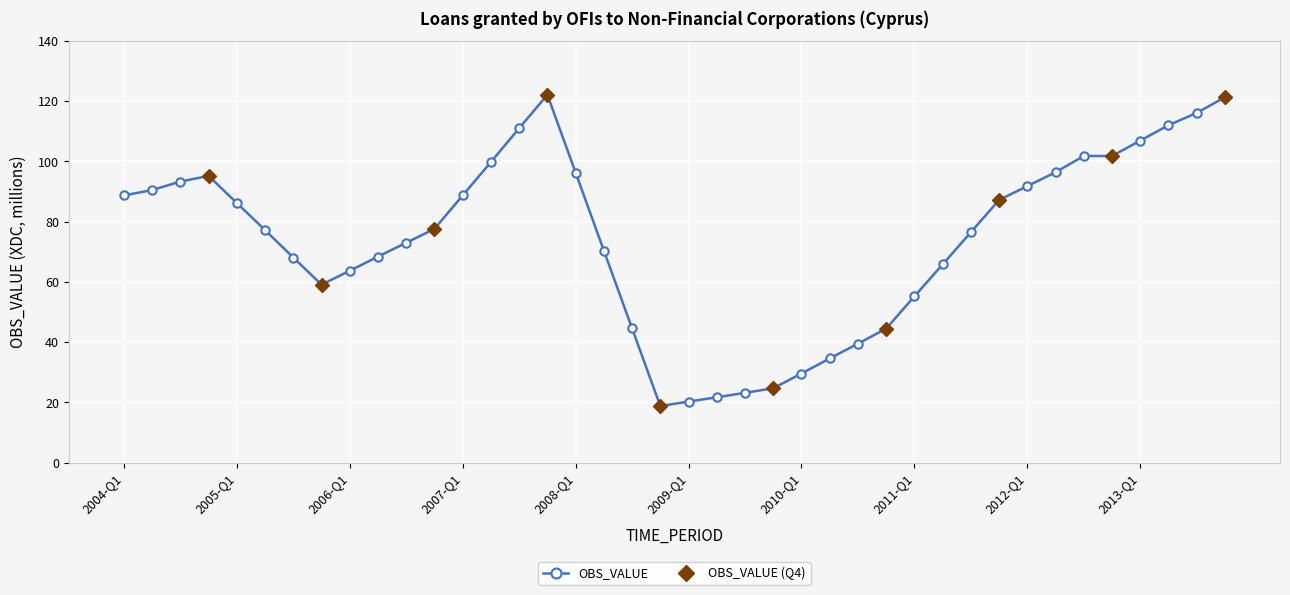

At which label is the value closest to 70?

2008-Q2